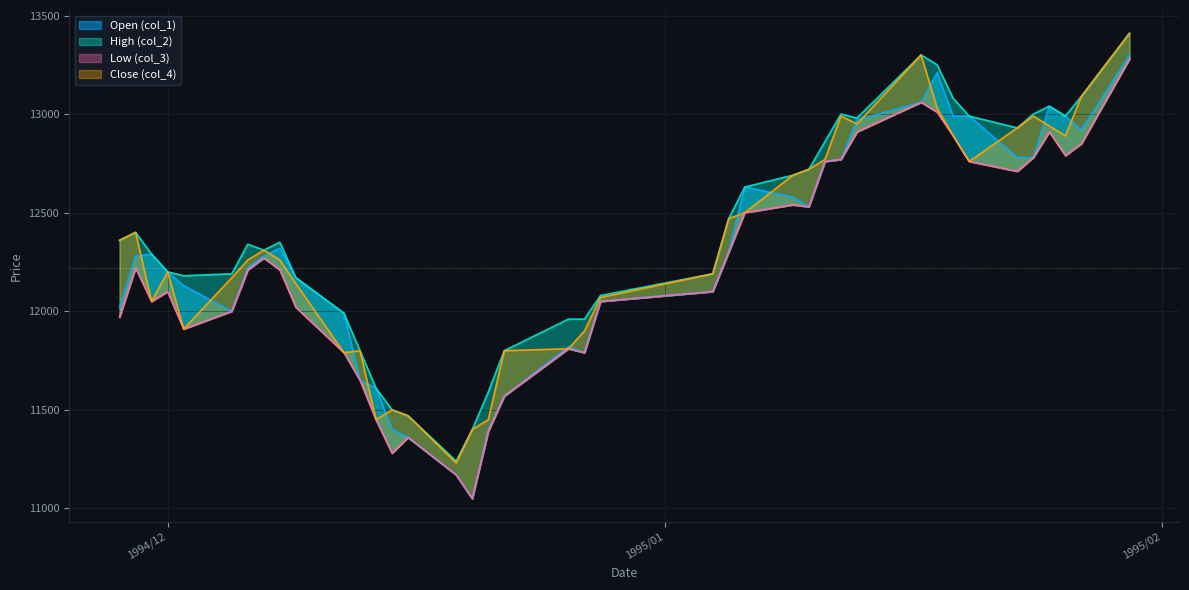

What are all the series names shown in the legend?

col_1, col_2, col_3, col_4